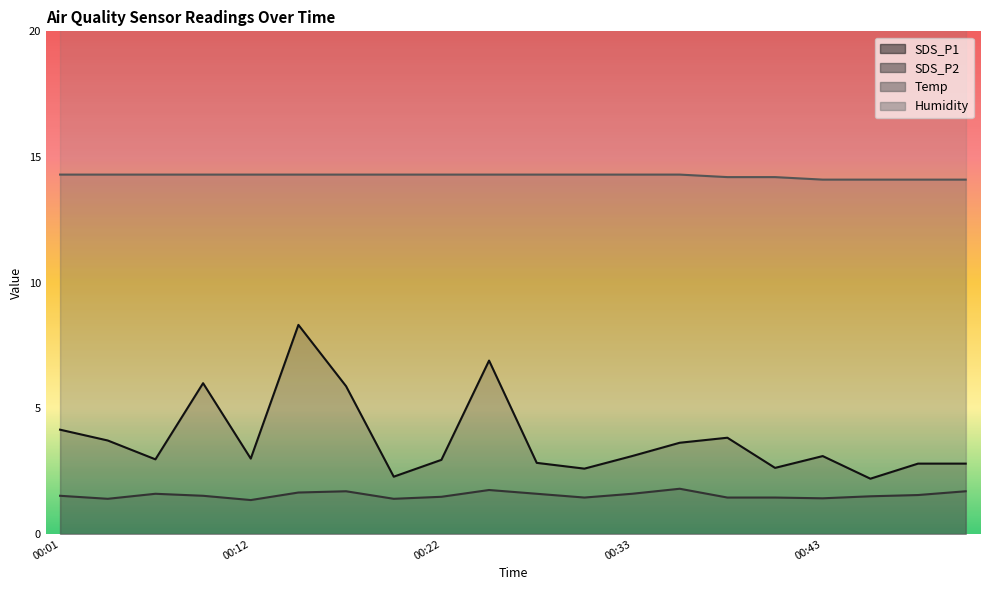

The SDS_P2 series shows 2.4 at 00:30. True or false?

False